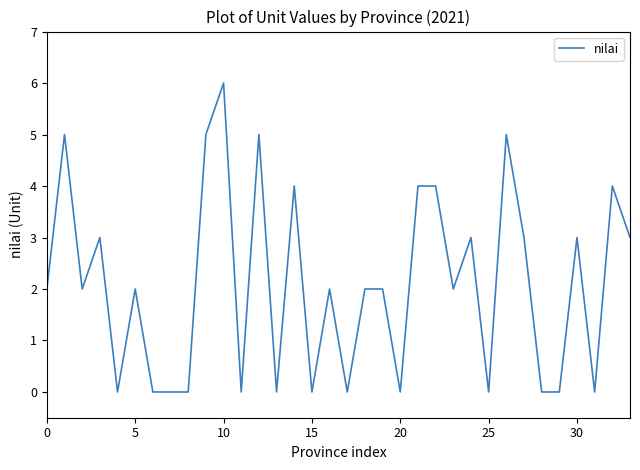

What is the average value?

2